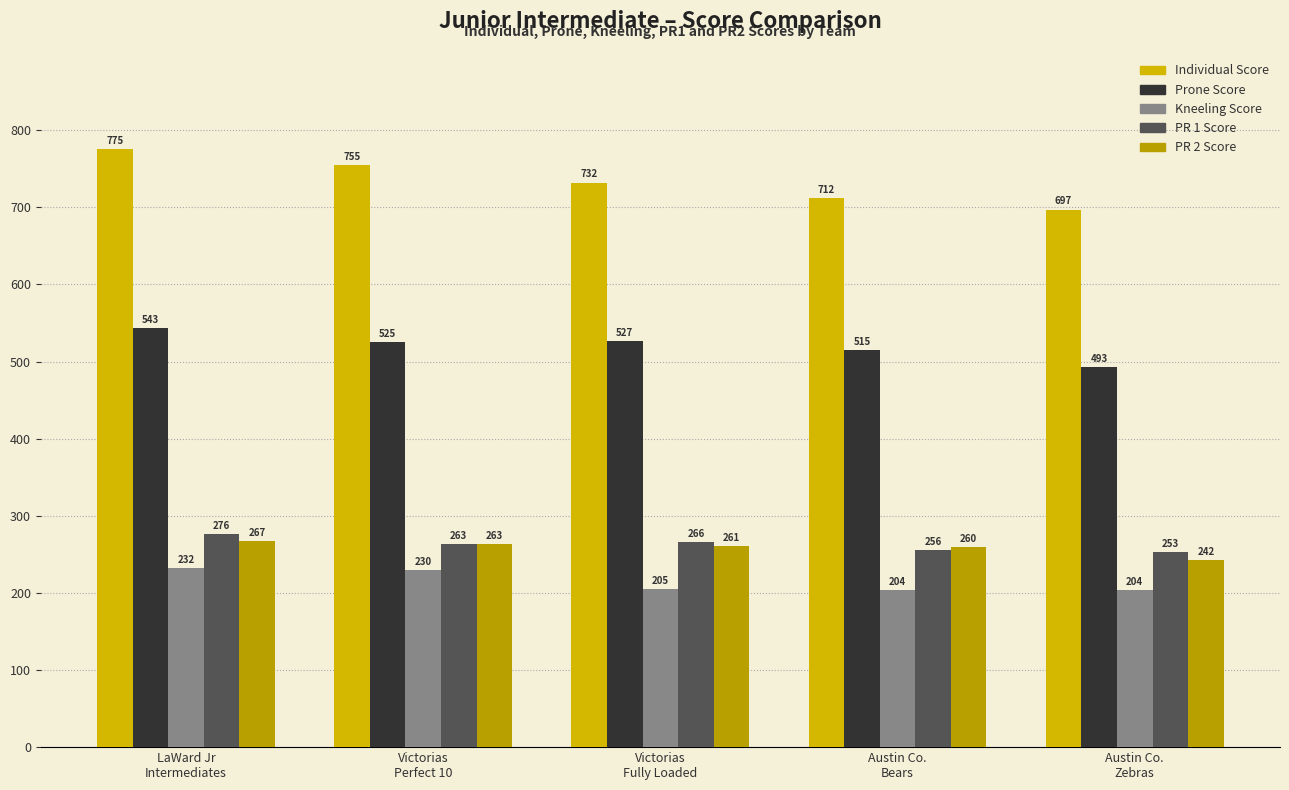

At which category is the sum across all series the highest?

LaWard Jr
Intermediates